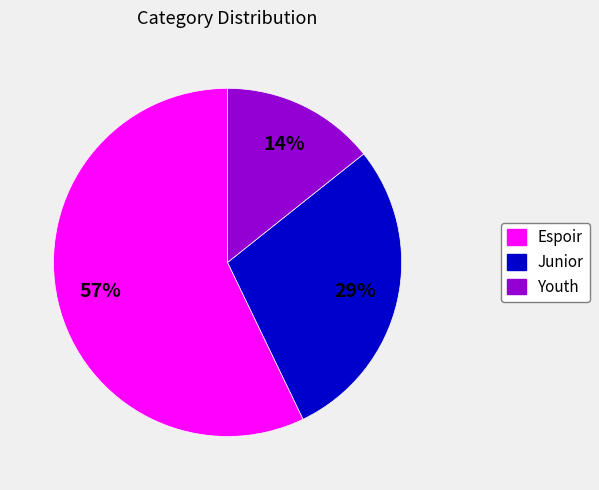

Is it true that Youth is 14% of the pie?

True